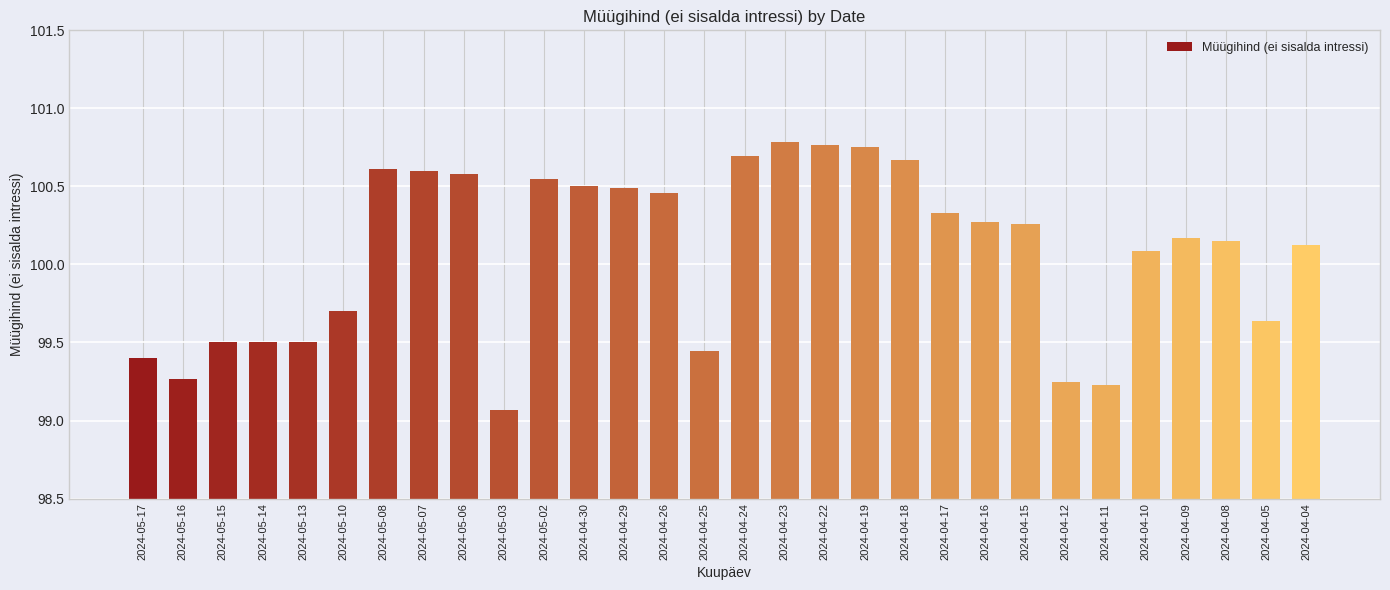

Where is the data nearest to the value 99?

2024-05-03